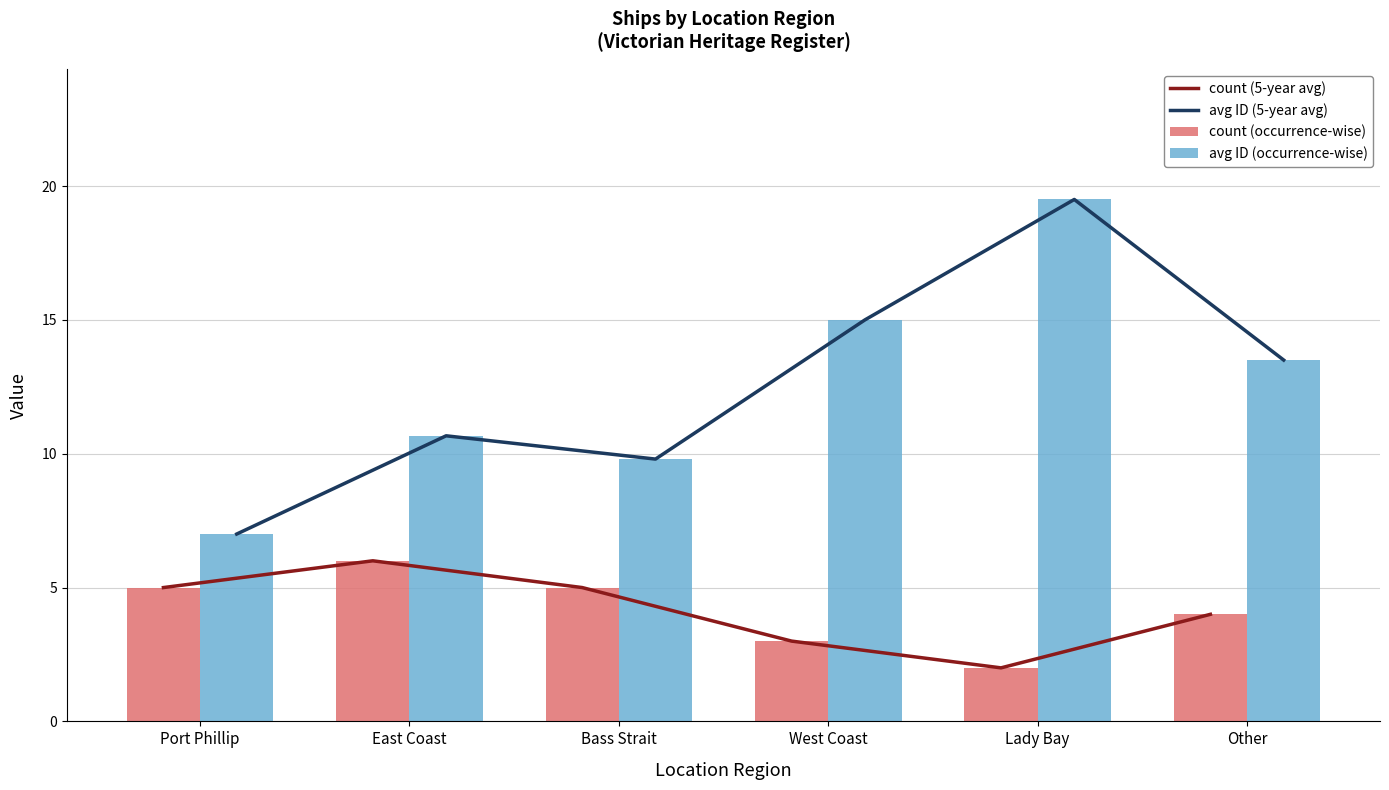

Rank the series by their maximum value, from highest to lowest.

avg ID (5-year avg), avg ID (occurrence-wise), count (5-year avg), count (occurrence-wise)